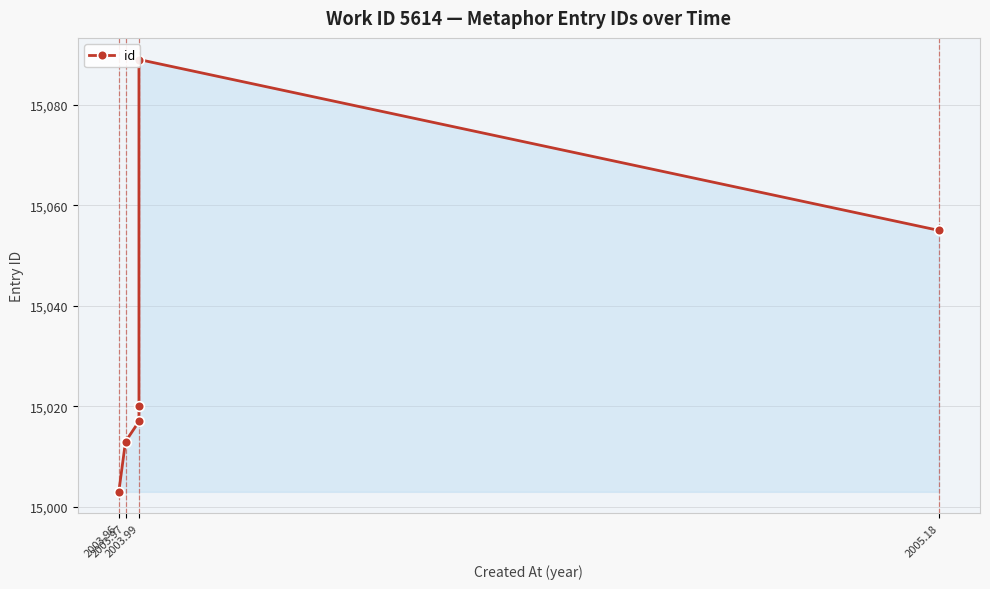

What is the value of the 5th point from the left?

15089